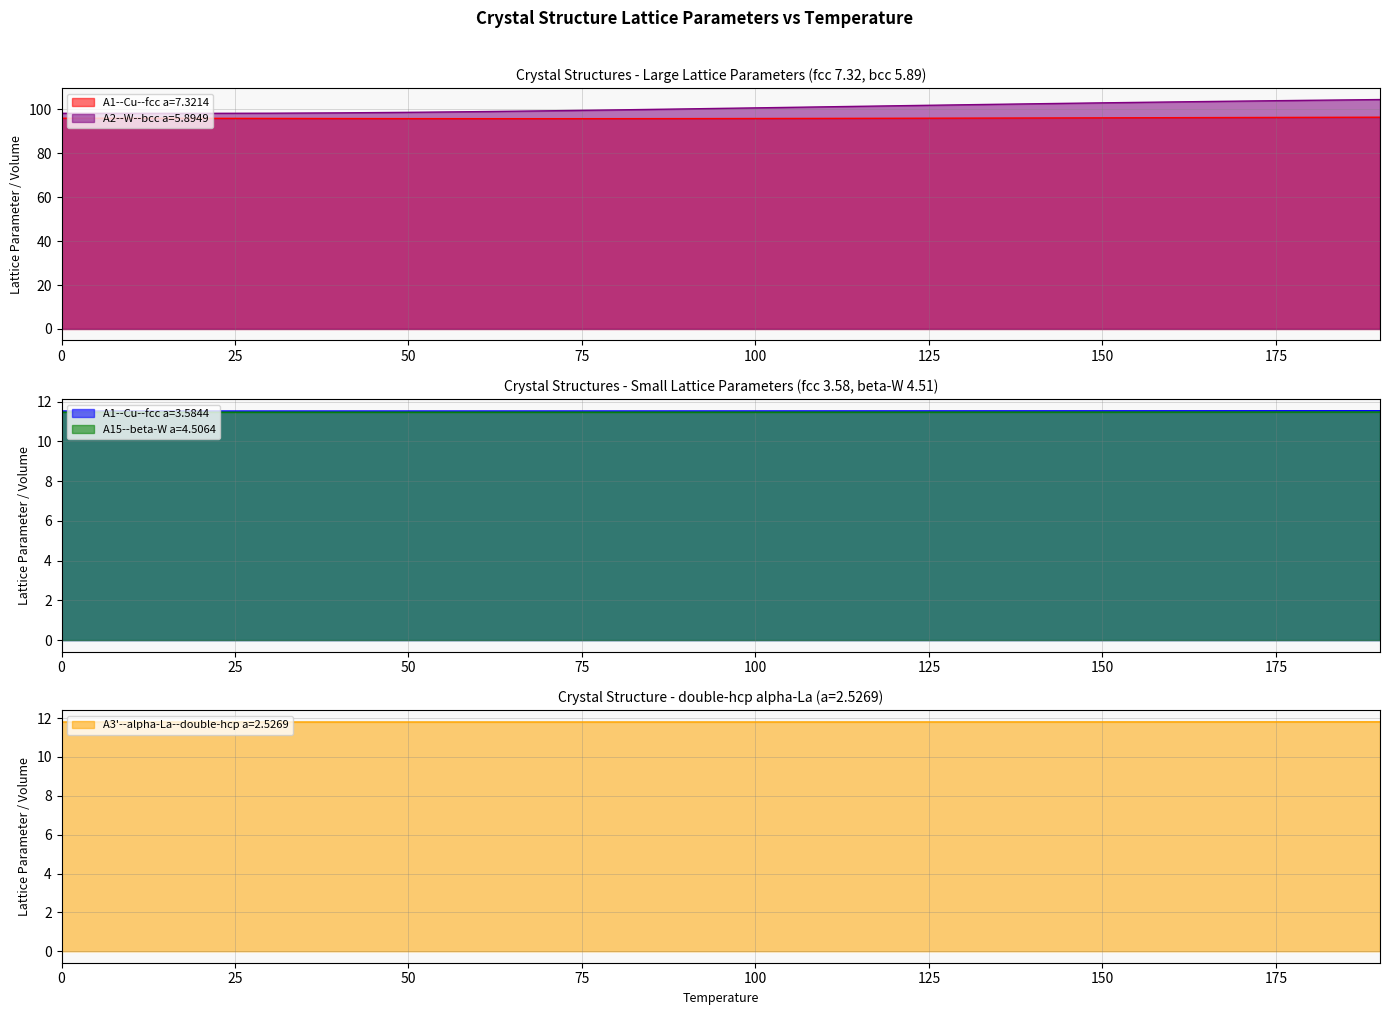

How many lines are shown in the chart?

5